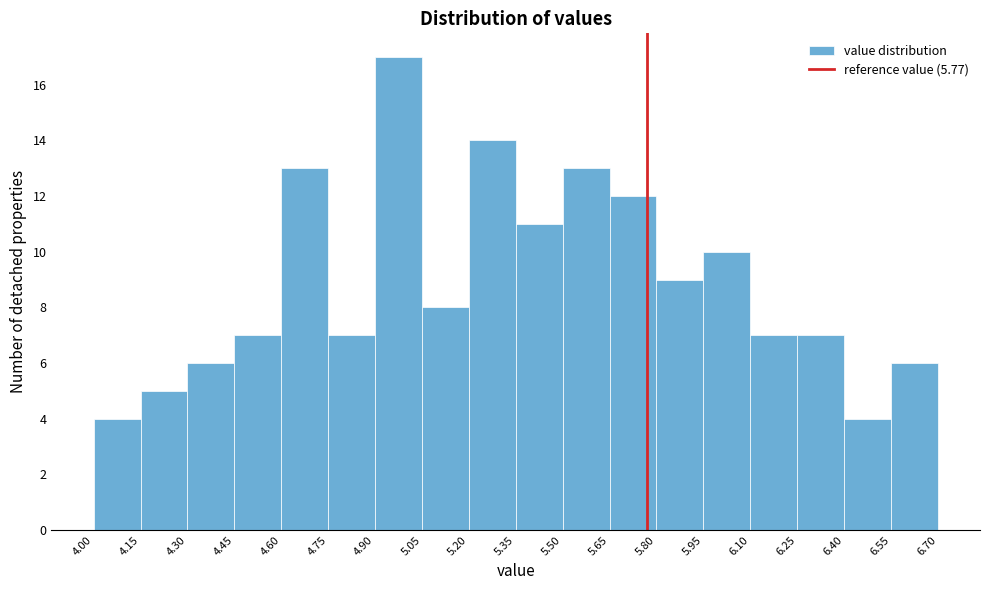

Reading left to right, transcribe this chart: for each bar, give the range it covers on the x-axis and its height. The values are not printed on the chart, so give them approximately, as read against the axis.

4.00 to 4.15: 4
4.15 to 4.30: 5
4.30 to 4.45: 6
4.45 to 4.60: 7
4.60 to 4.75: 13
4.75 to 4.90: 7
4.90 to 5.05: 17
5.05 to 5.20: 8
5.20 to 5.35: 14
5.35 to 5.50: 11
5.50 to 5.65: 13
5.65 to 5.80: 12
5.80 to 5.95: 9
5.95 to 6.10: 10
6.10 to 6.25: 7
6.25 to 6.40: 7
6.40 to 6.55: 4
6.55 to 6.70: 6